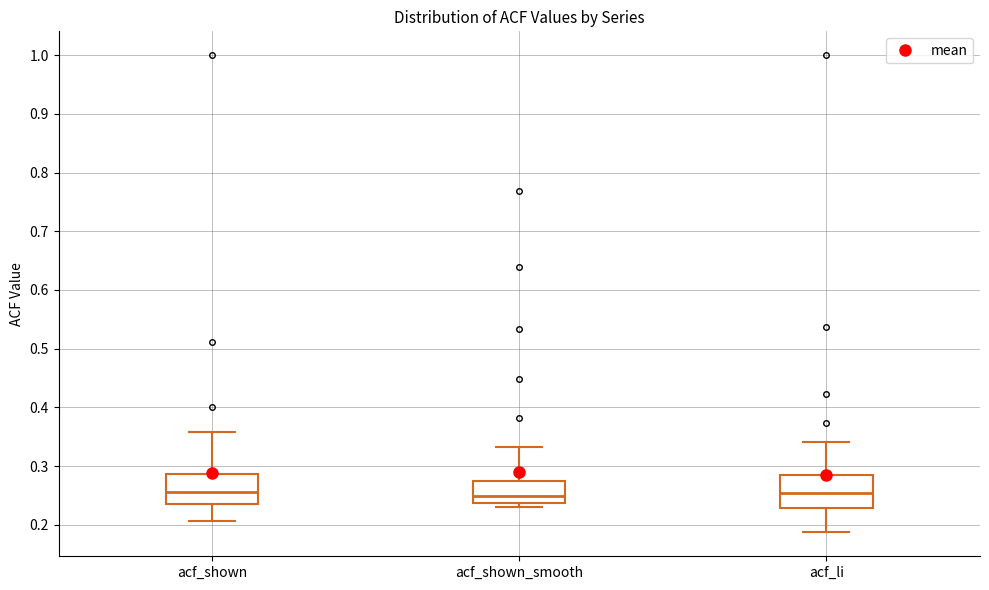

Where does the median line of the box for acf_shown sit on the y-axis? The values are not printed on the chart, so give them approximately, as read against the axis.

0.26